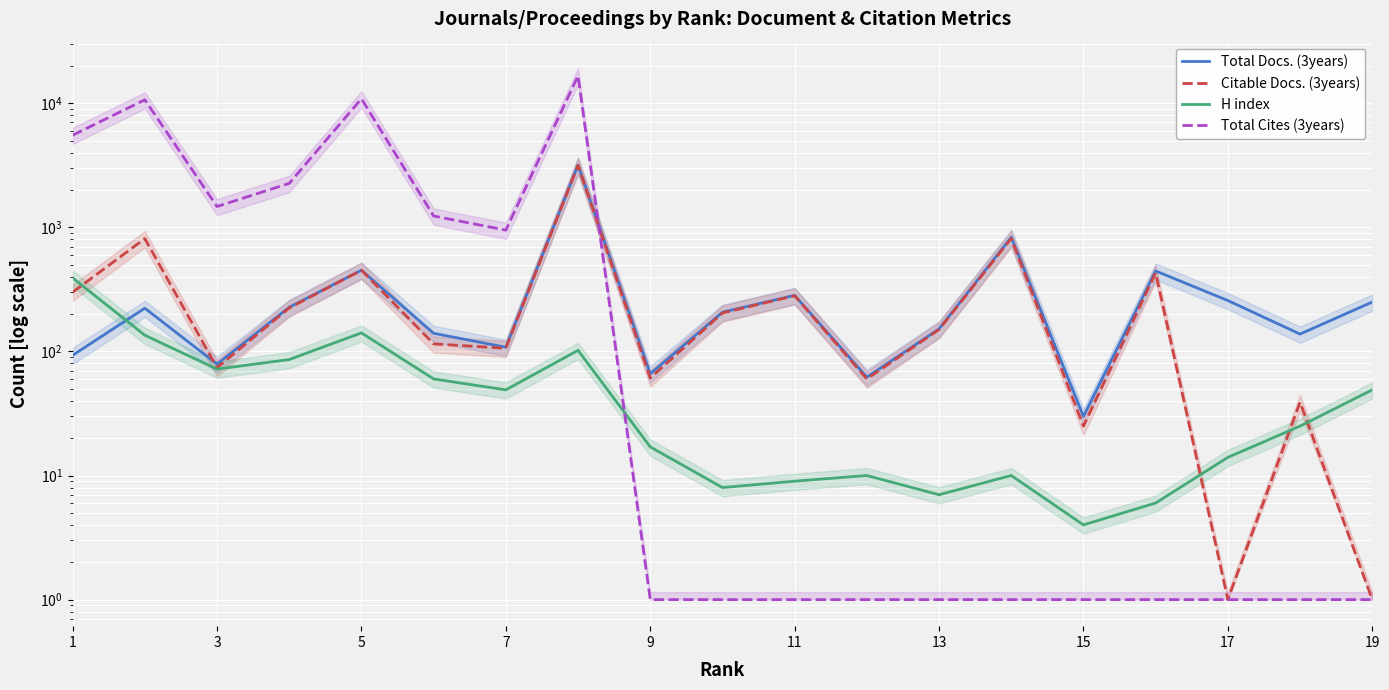

True or false: Total Cites (3years) has more than 1 interior local peaks.

True